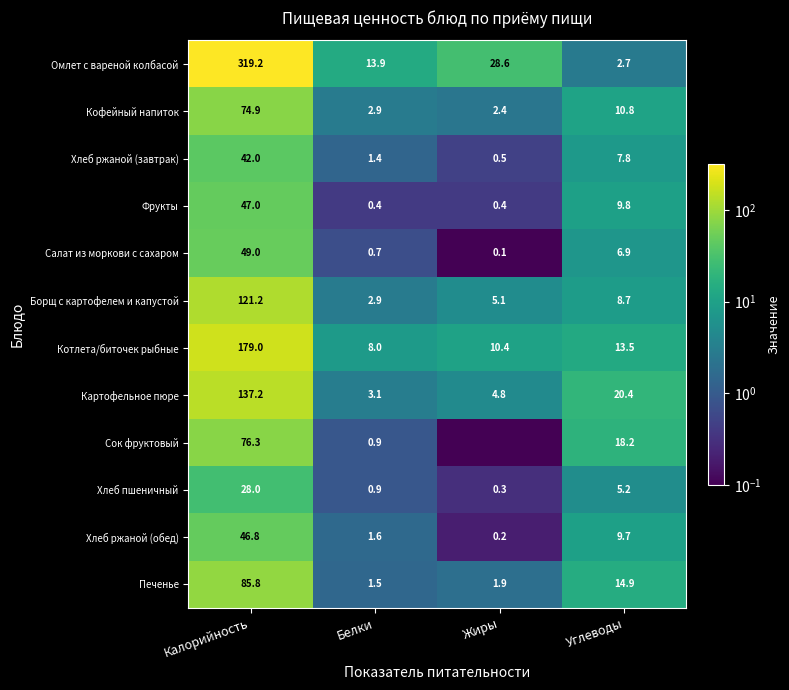

Is it true that Кофейный напиток equals 106.5 at Калорийность?

False